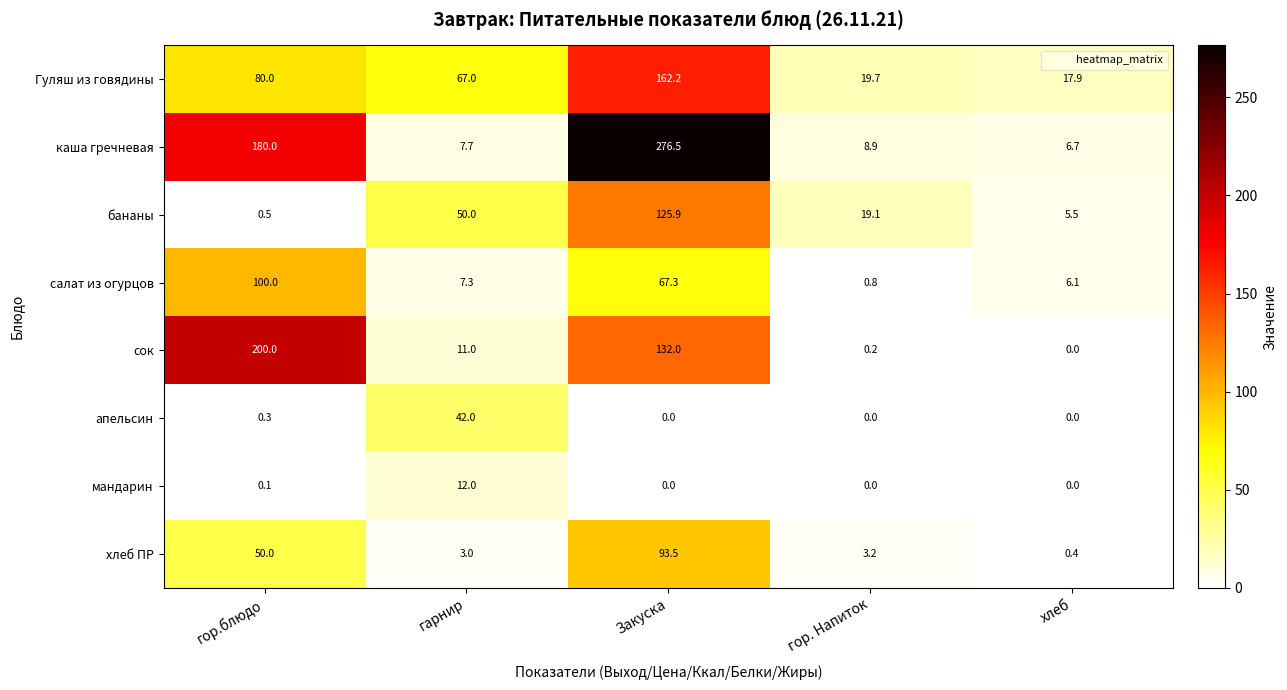

At which label is мандарин closest to 6?

гор.блюдо